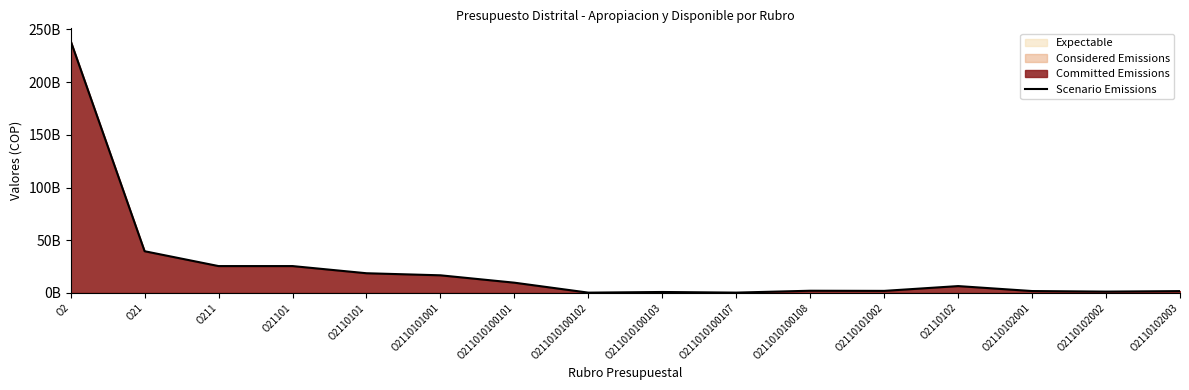

The value at O2 is 239099500000. True or false?

True